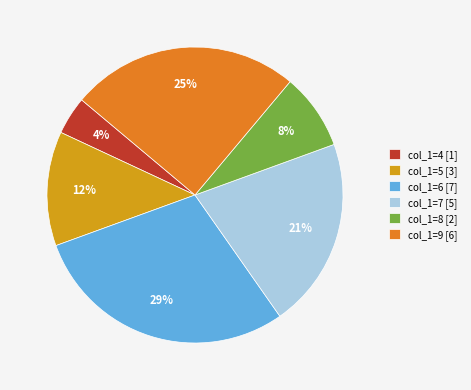

Combined, do col_1=6 and col_1=8 account for over 50%?

No